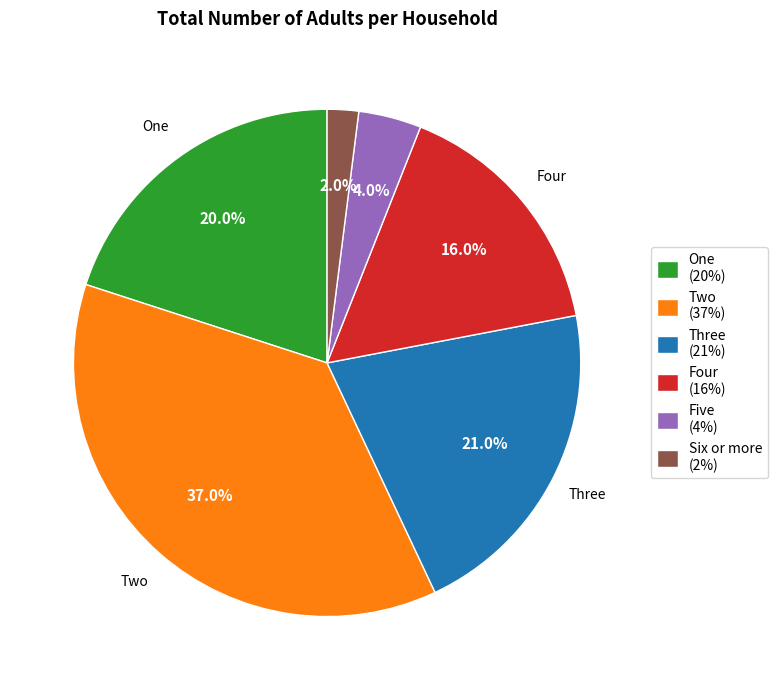

Is there any slice that represents more than half of the pie?

No